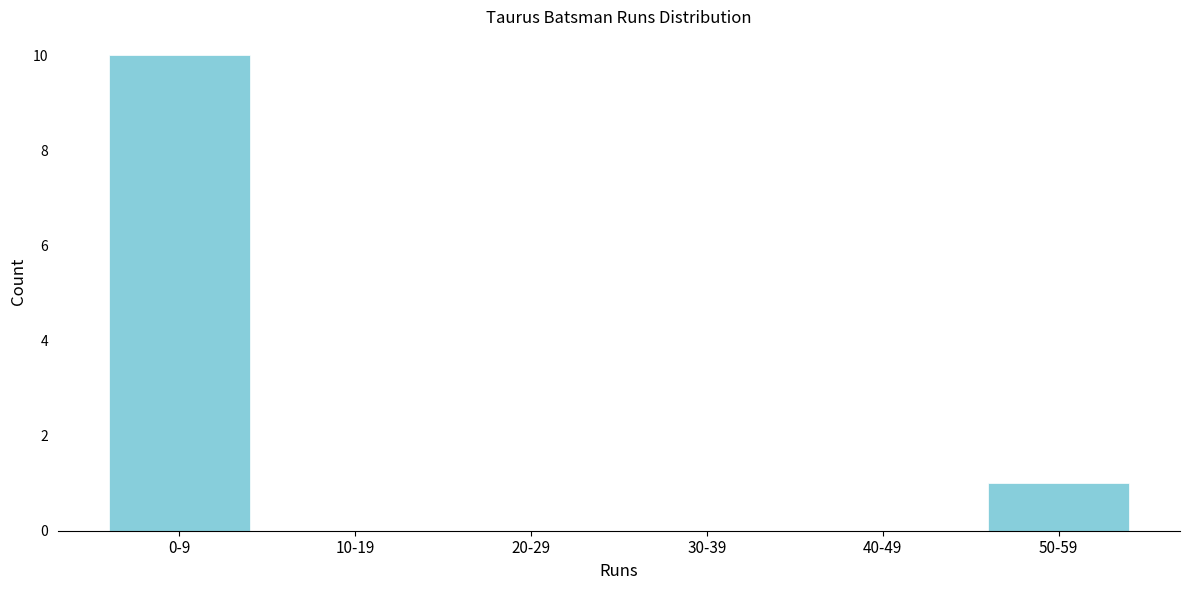

Reading left to right, transcribe all the data shown in this chart.

0-9=10	10-19=0	20-29=0	30-39=0	40-49=0	50-59=1